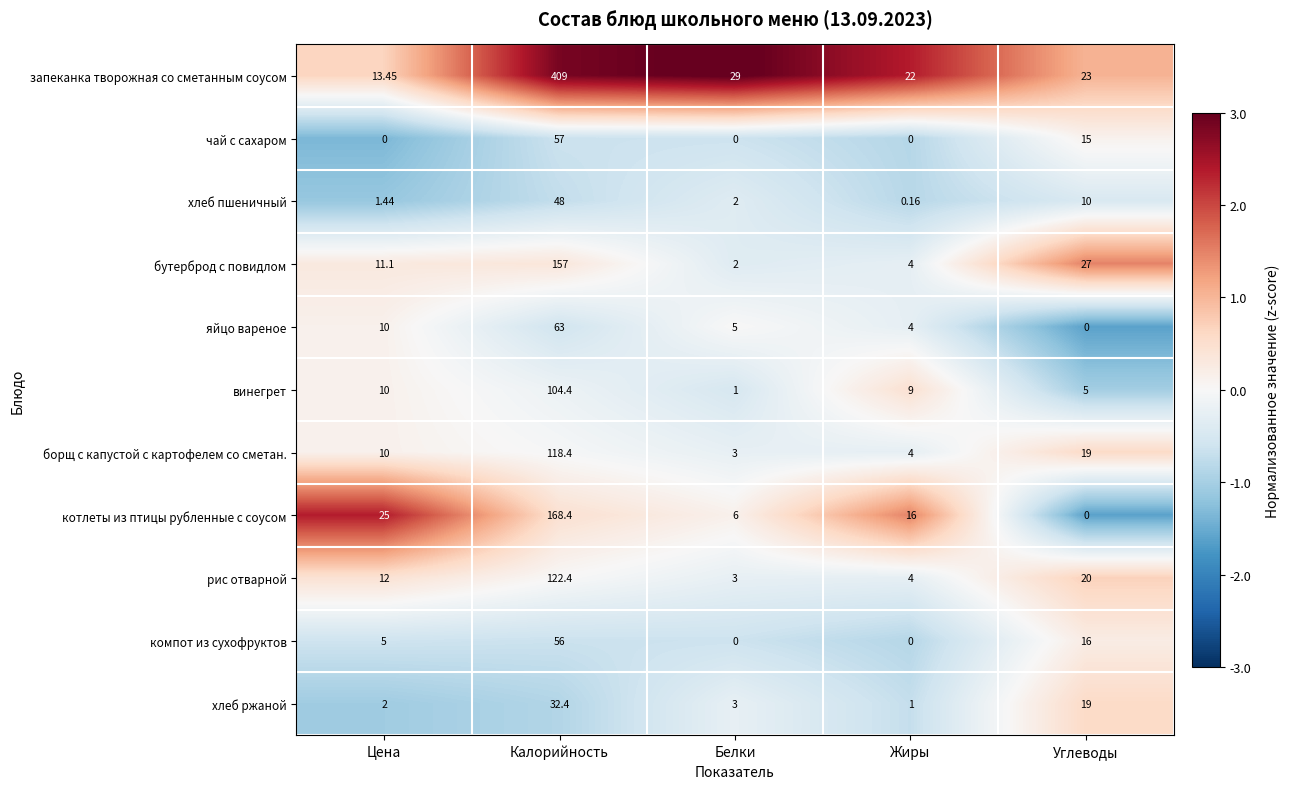

Which category has the highest value across all series?

Калорийность